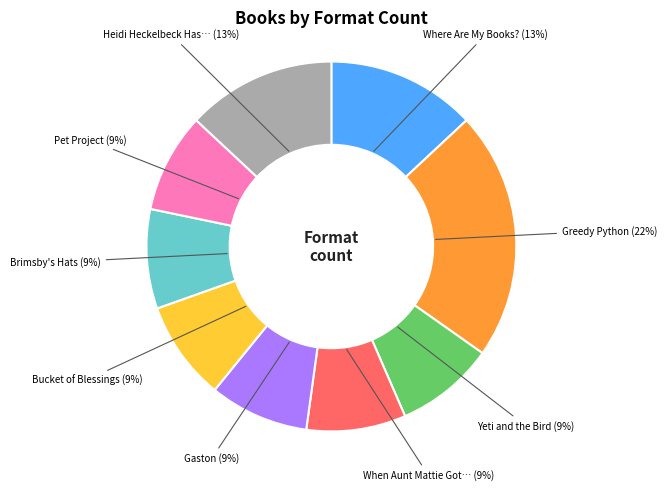

Is there a majority slice in this chart?

No